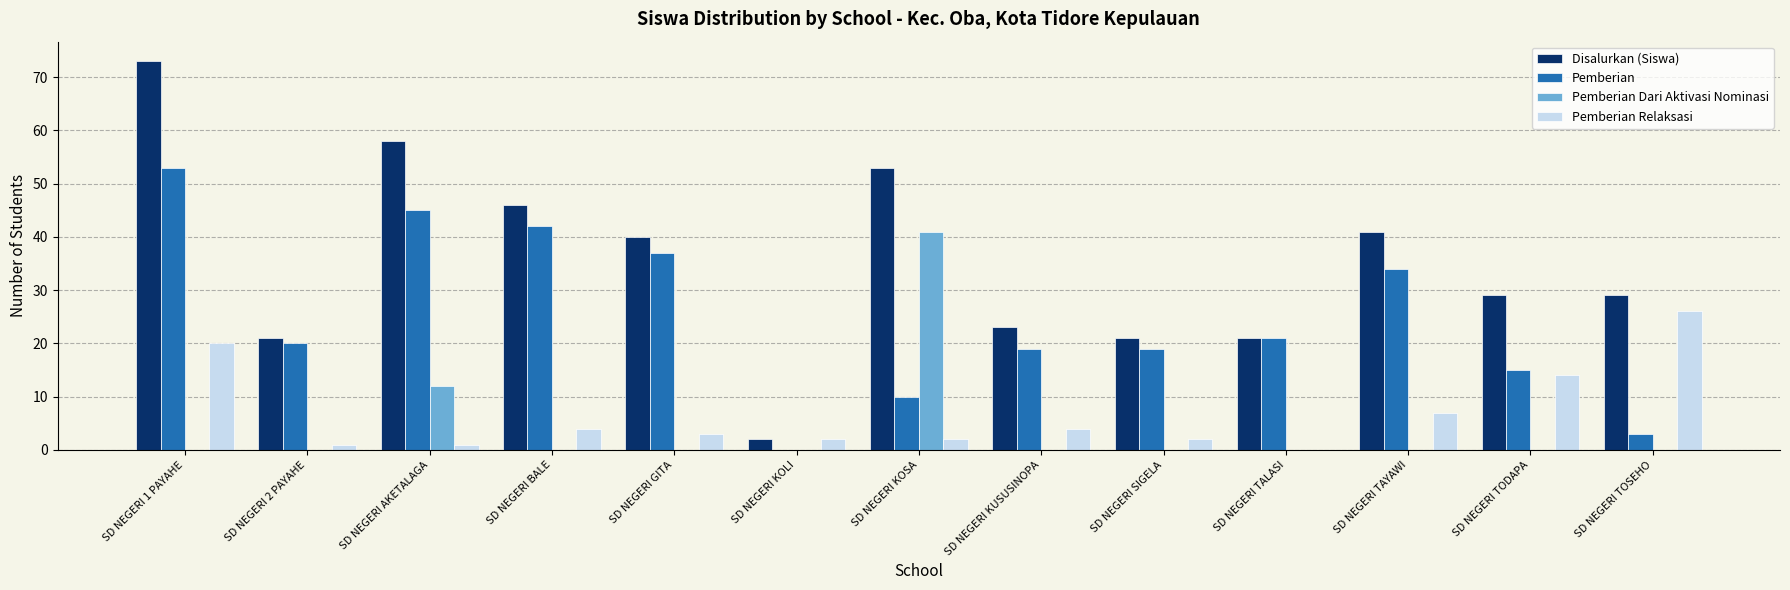

The Pemberian Relaksasi series shows -8 at SD NEGERI TALASI. True or false?

False